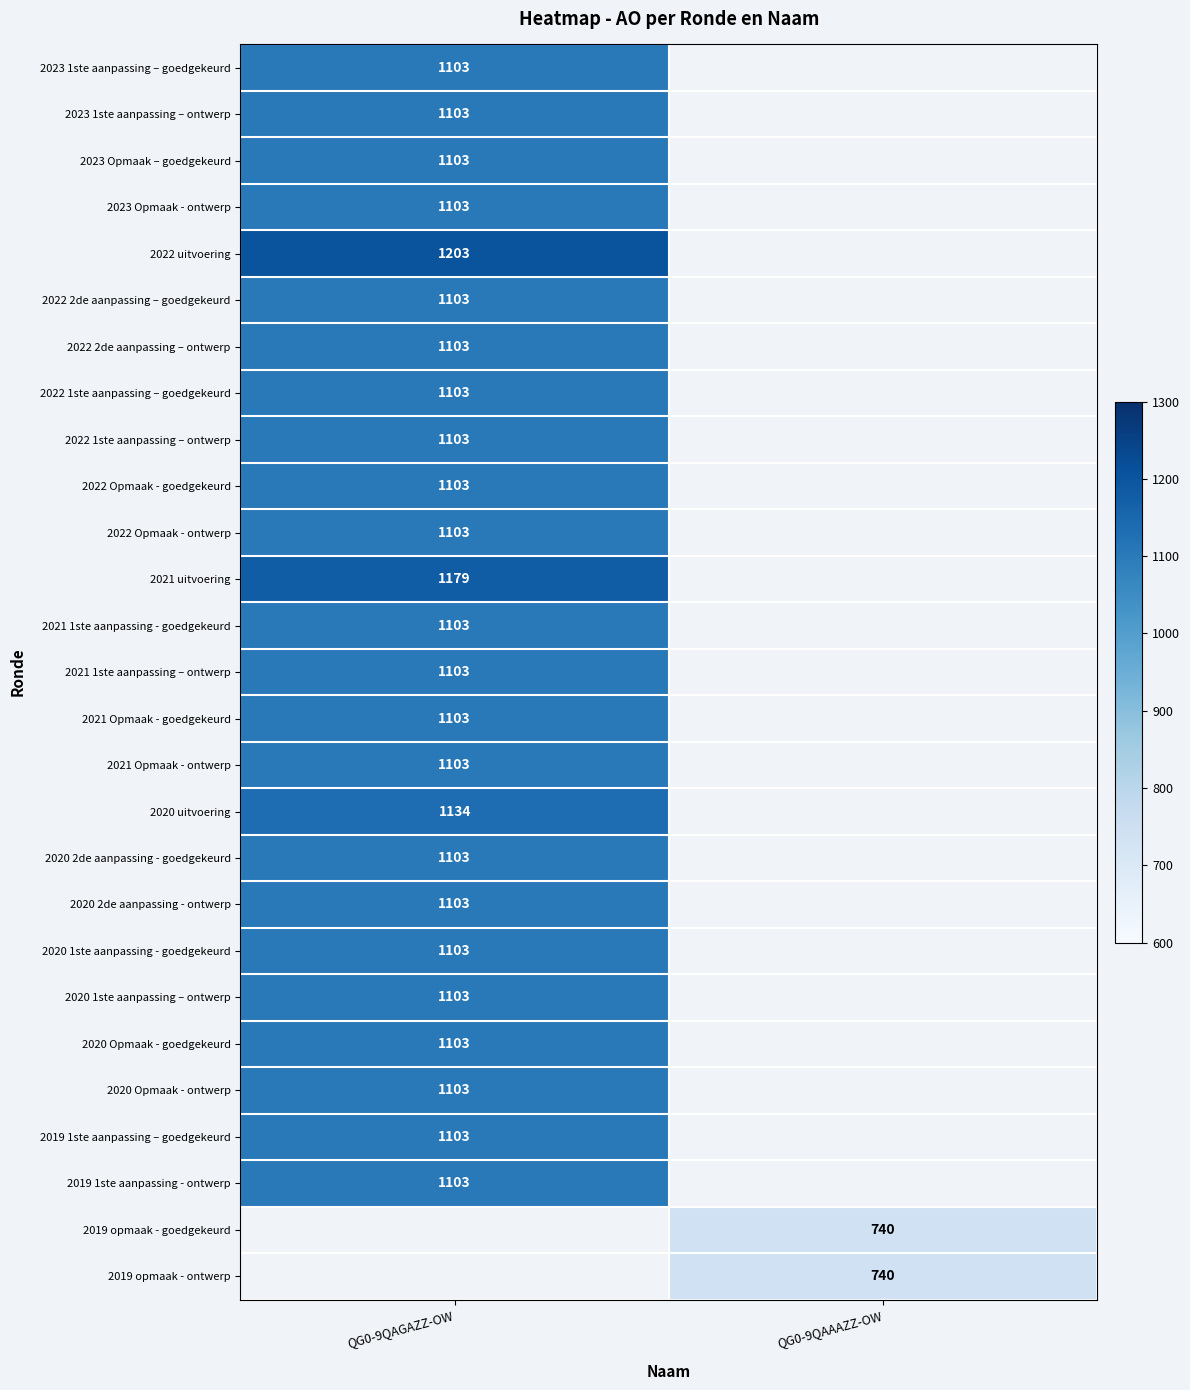

How many distinct data groups are displayed?

27